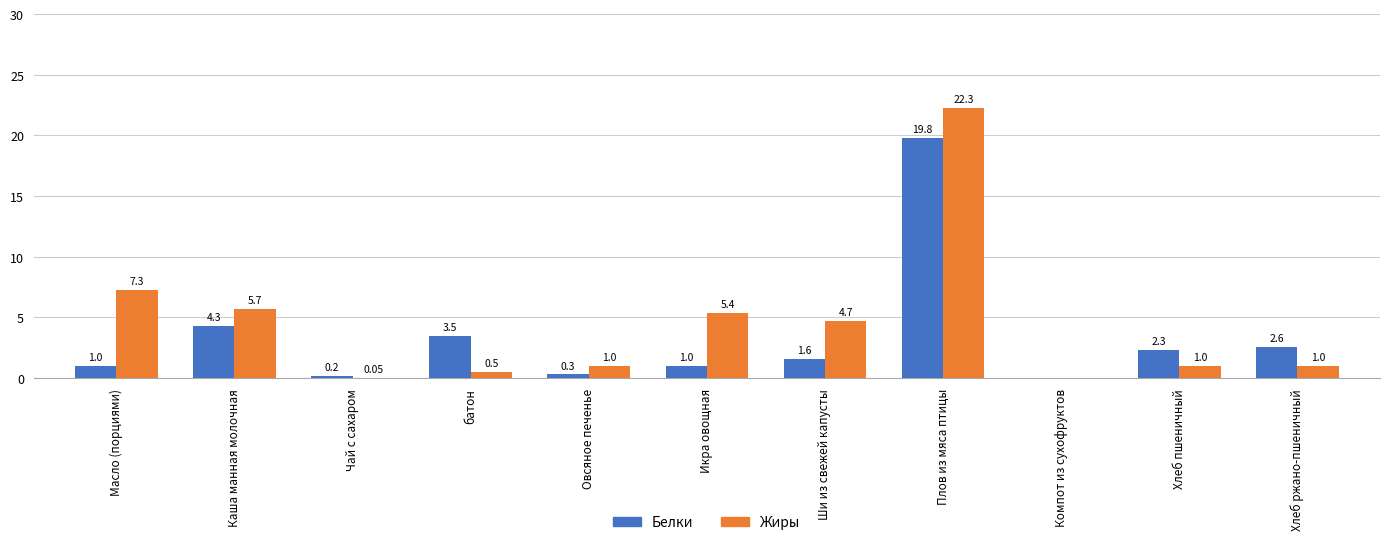

What is the total value across all series at Ши из свежей капусты?

6.3